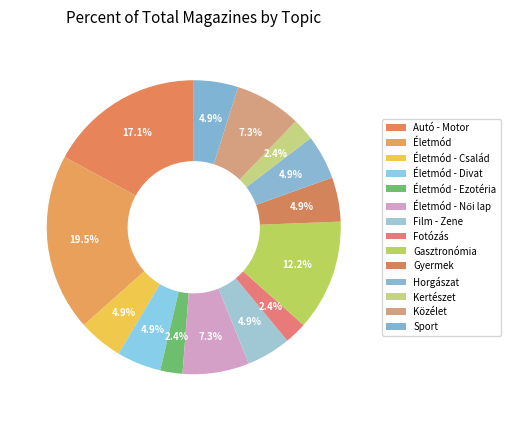

Rank the categories by value from highest to lowest.

Életmód, Autó - Motor, Gasztronómia, Életmód - Női lap, Közélet, Életmód - Család, Életmód - Divat, Film - Zene, Gyermek, Horgászat, Sport, Életmód - Ezotéria, Fotózás, Kertészet